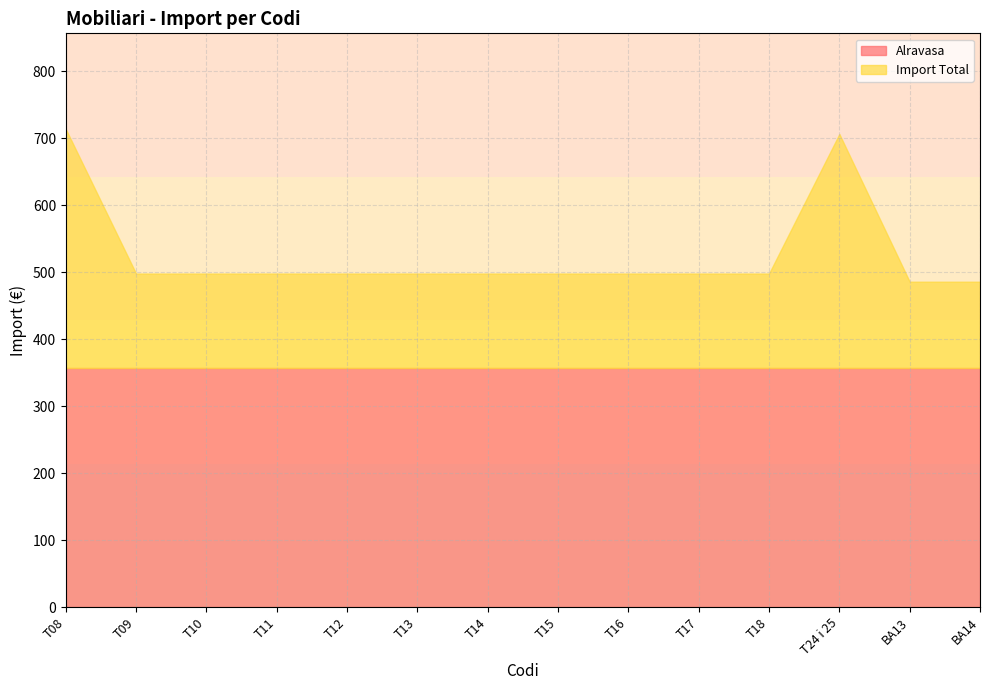

Which has a higher value, BA14 or T15?

BA14